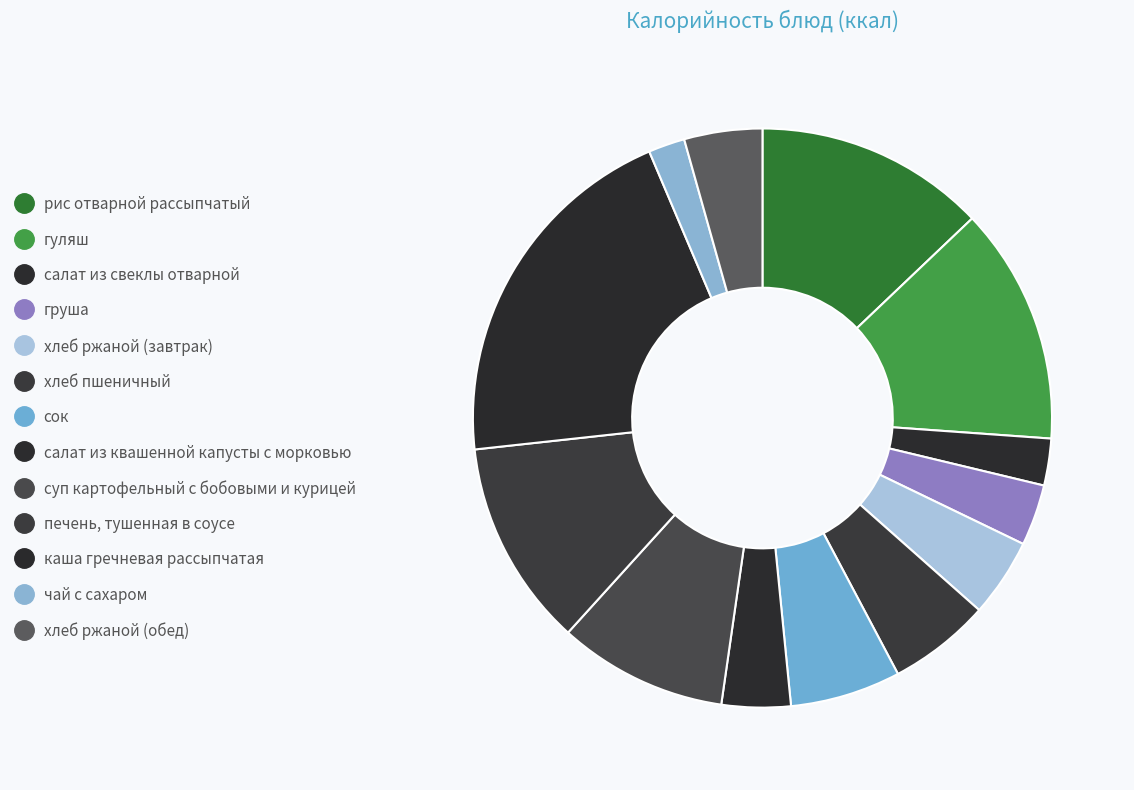

Between салат из квашенной капусты с морковью and суп картофельный с бобовыми и курицей, which is larger?

суп картофельный с бобовыми и курицей